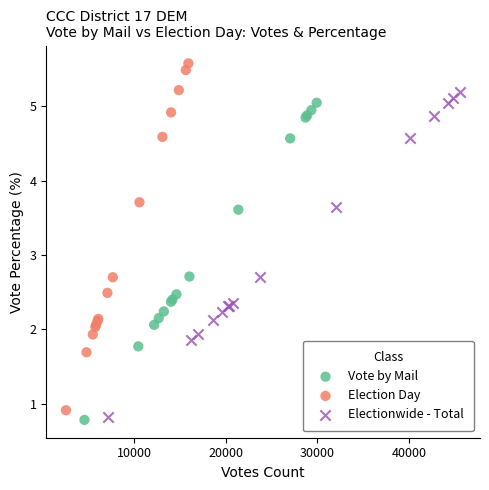

Which series has the widest spread of Y values?

Election Day